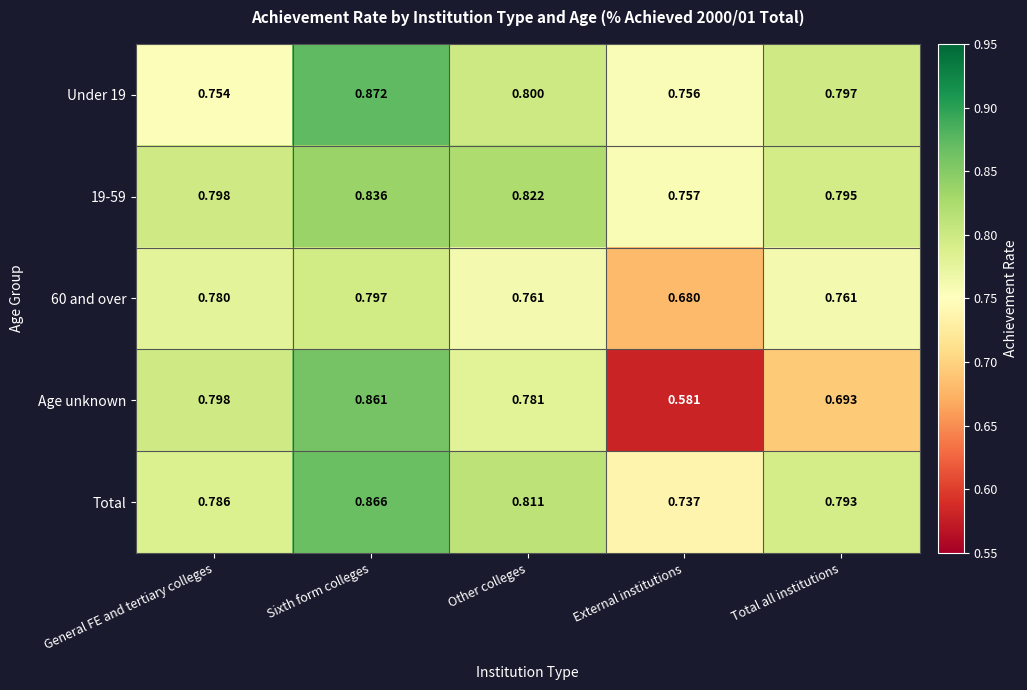

How many series are shown in this chart?

5